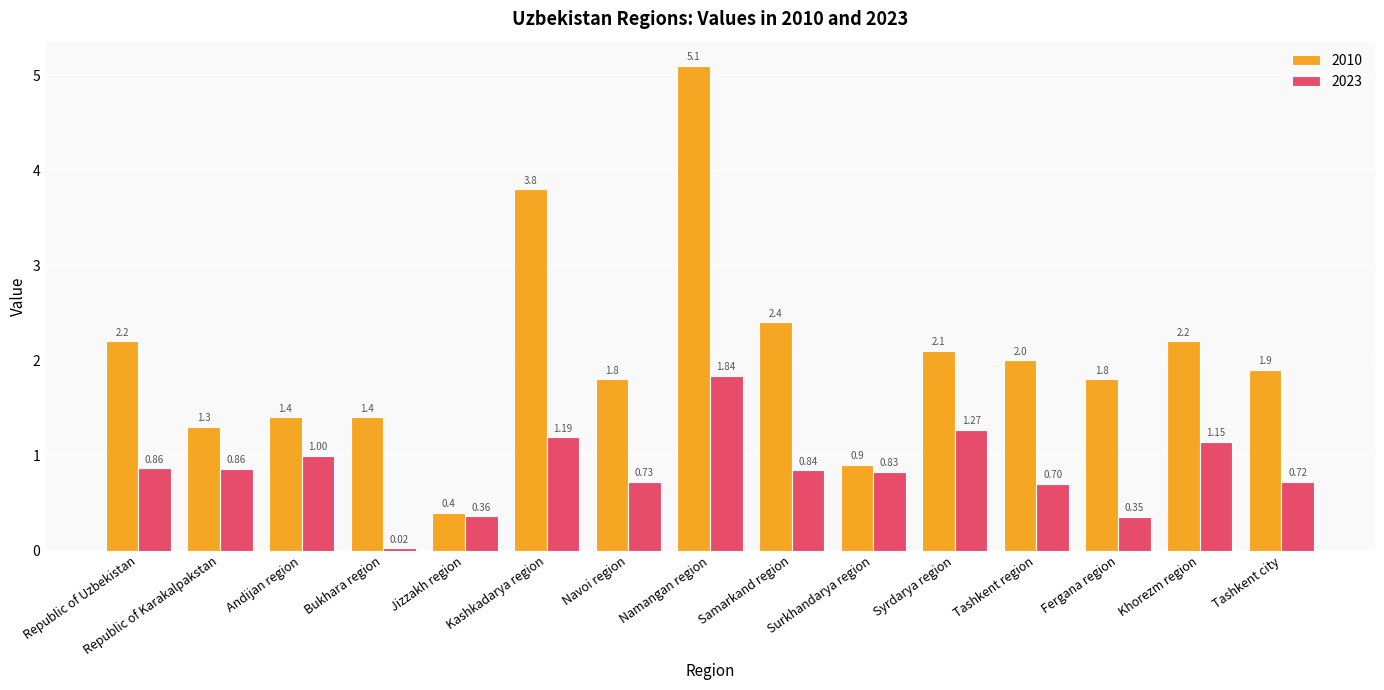

Which series has the largest total across all categories?

2010